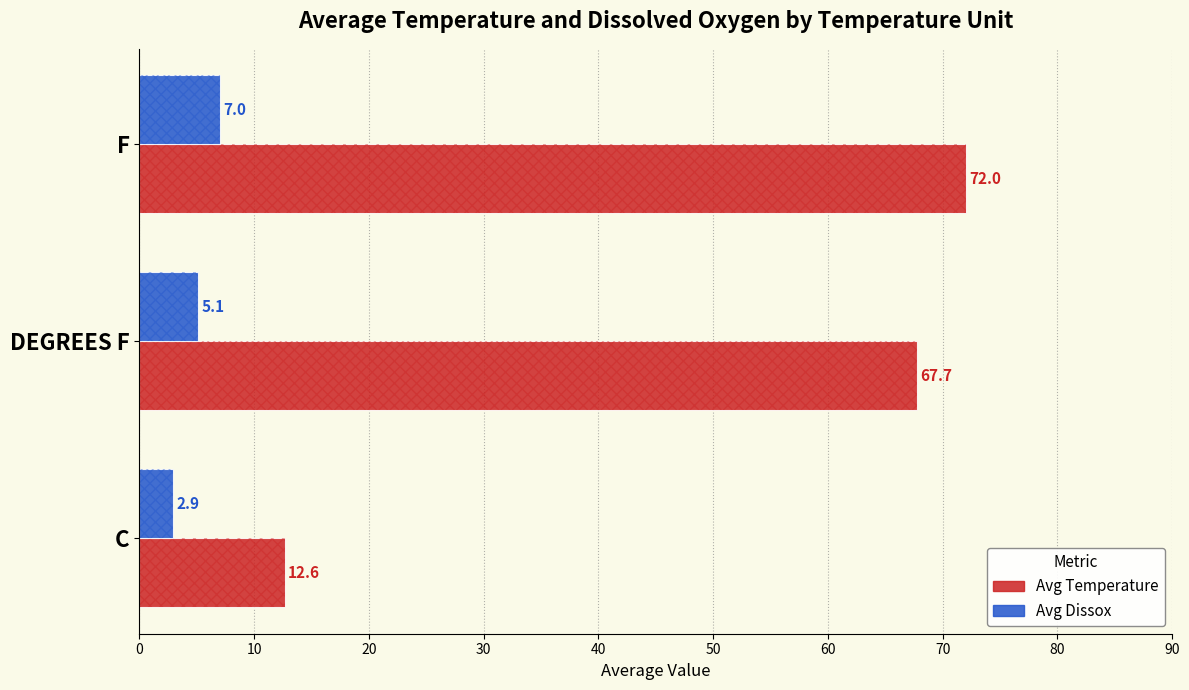

The Avg Dissox series shows 3.8 at C. True or false?

False